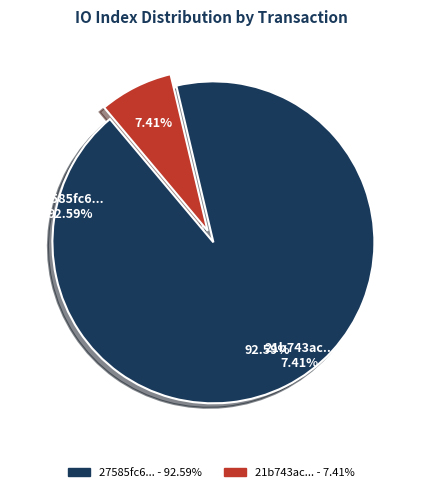

Is there any slice that represents more than half of the pie?

Yes